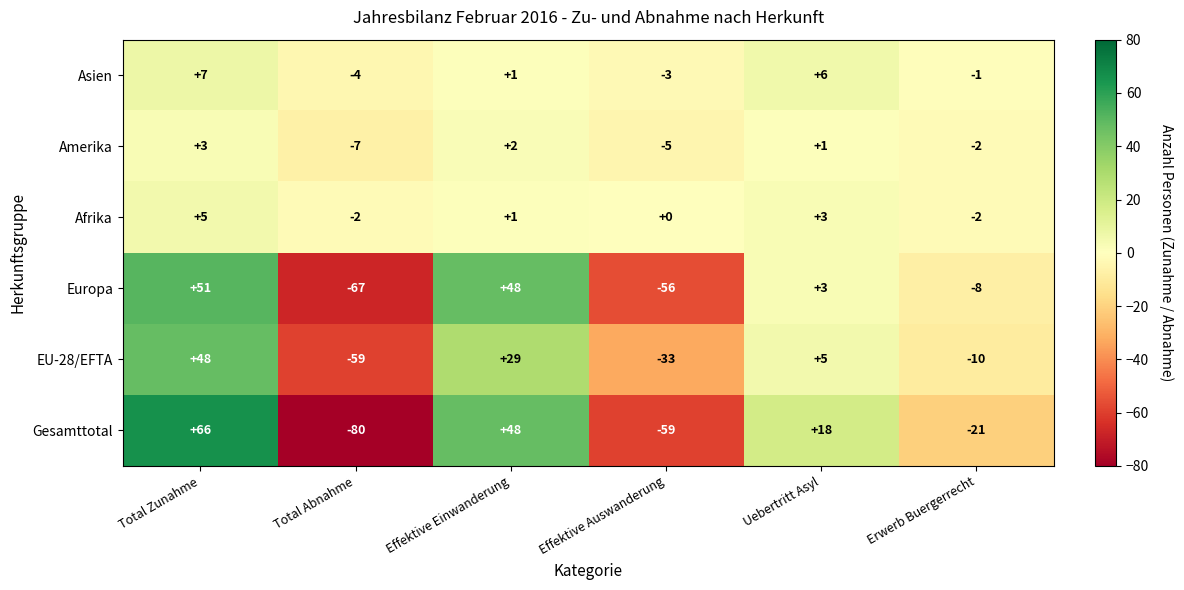

What is the smallest value displayed?

-80